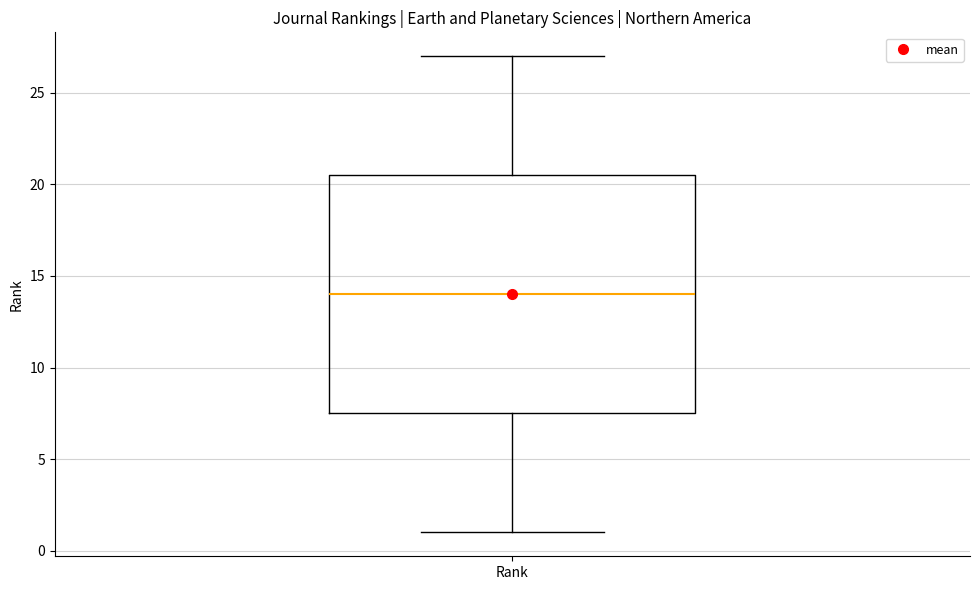

Transcribe this box plot: give where the median line is, the range the box spans, and where the two whiskers end, as read against the y-axis. The values are not printed on the chart, so give them approximately, as read against the axis.

median 14.0, box 7.5 to 20.5, whiskers 1.0 to 27.0